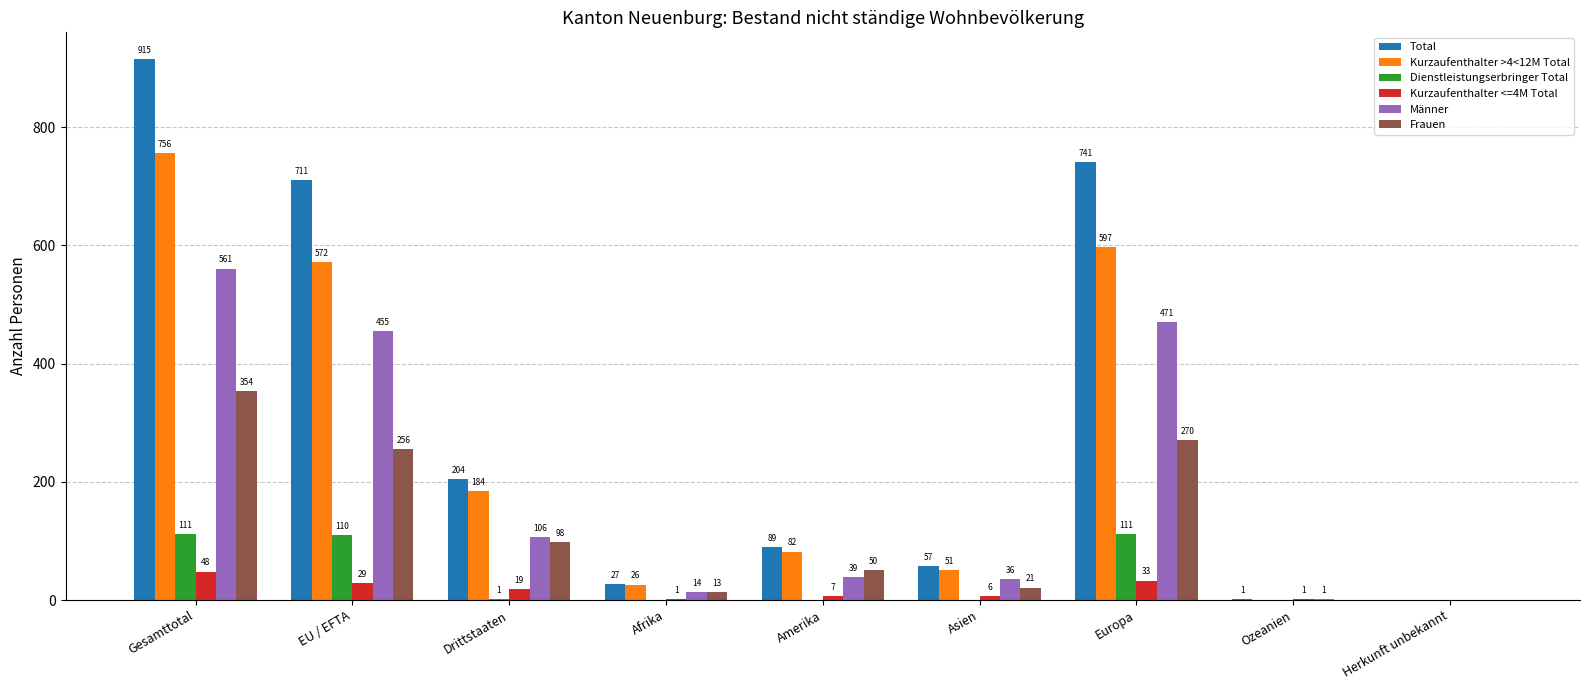

The value of Total at Drittstaaten is 204. True or false?

True